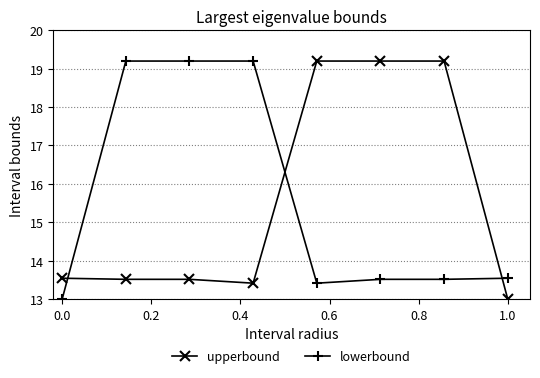

True or false: upperbound and lowerbound cross at least once.

True